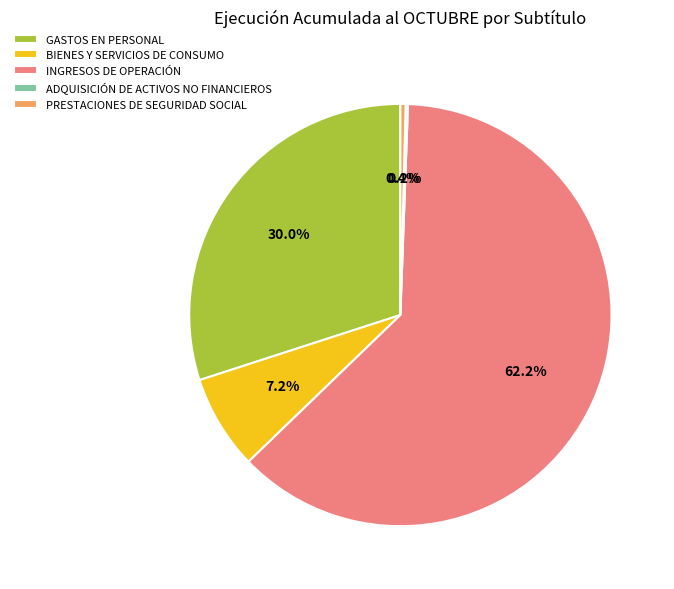

Which category accounts for the majority?

INGRESOS DE OPERACIÓN